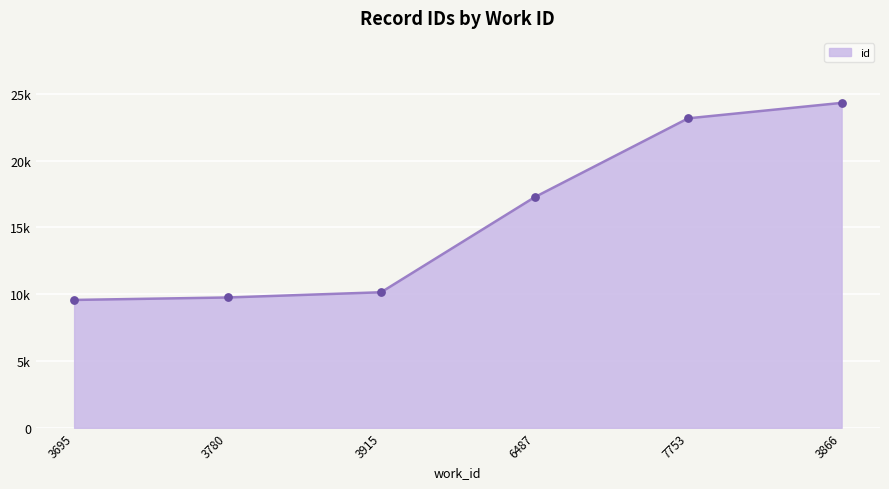

Does the chart have visible grid lines?

Yes